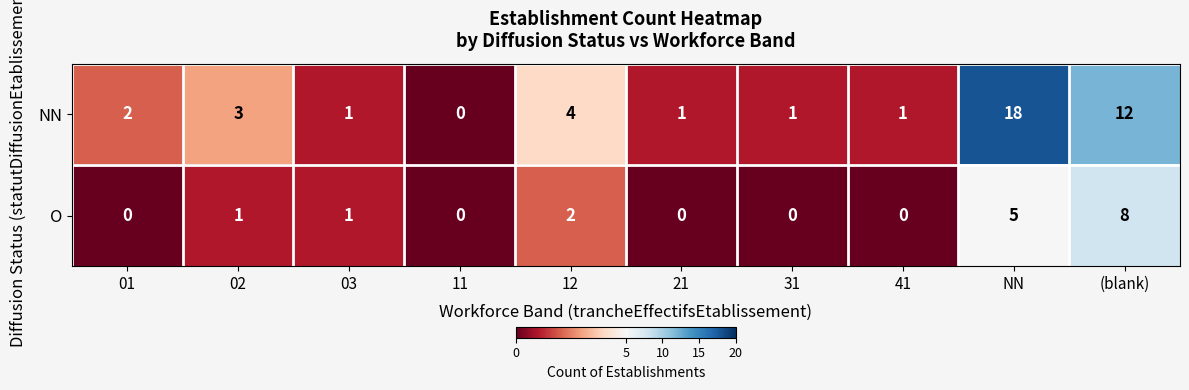

Reading left to right, transcribe all the data shown in this chart.

NN: 01=2	02=3	03=1	11=0	12=4	21=1	31=1	41=1	NN=18	(blank)=12
O: 01=0	02=1	03=1	11=0	12=2	21=0	31=0	41=0	NN=5	(blank)=8